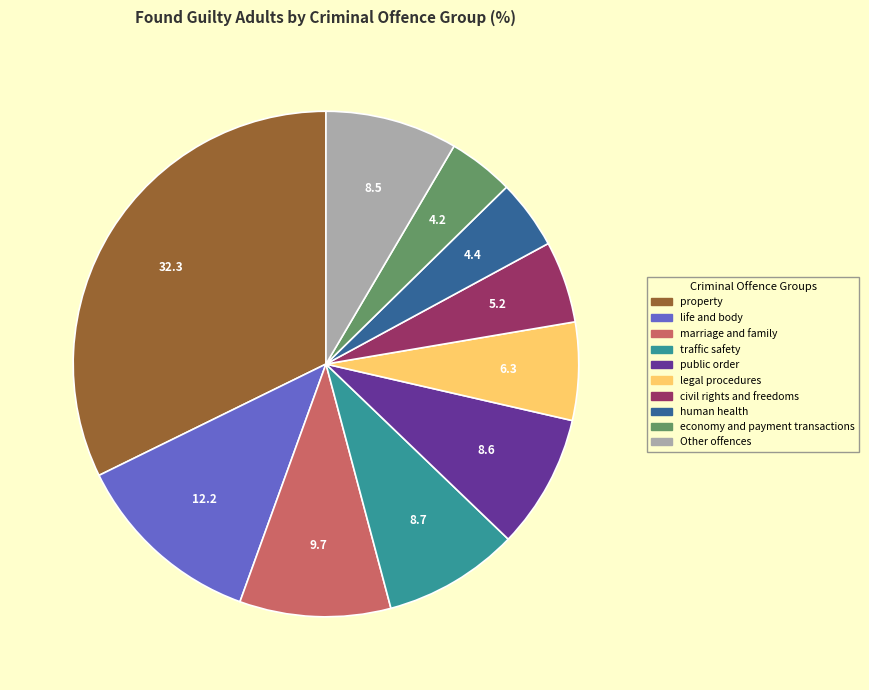

Is there any slice that represents more than half of the pie?

No